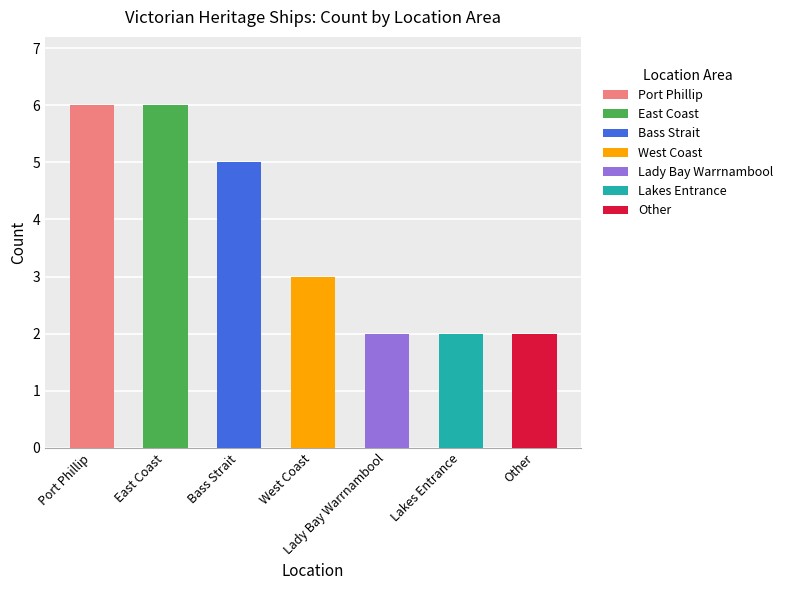

List the labels in order of value, largest first.

Port Phillip, East Coast, Bass Strait, West Coast, Lady Bay Warrnambool, Lakes Entrance, Other